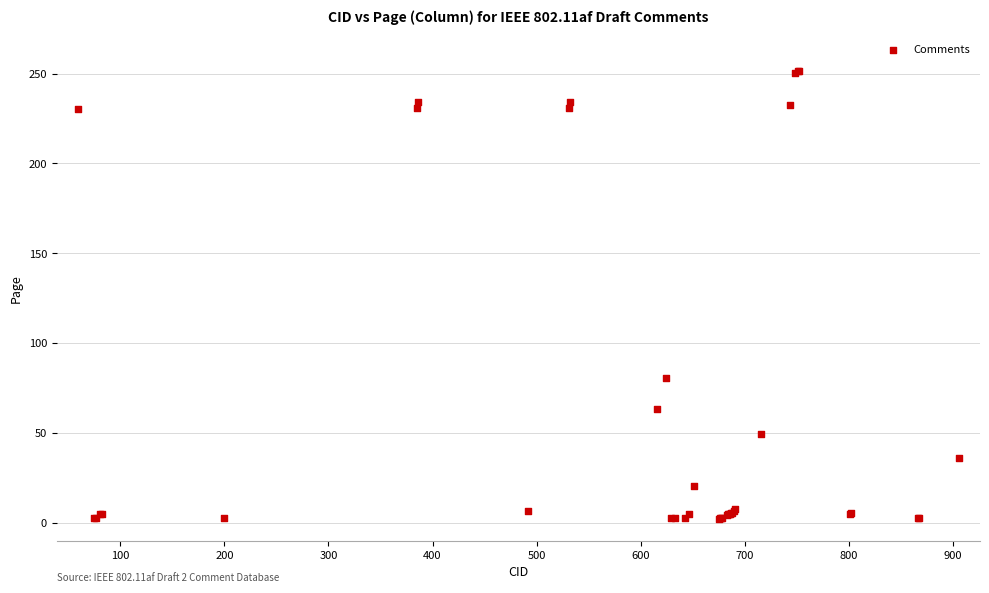

What Y value in the scatter plot is closest to 126?

80.5